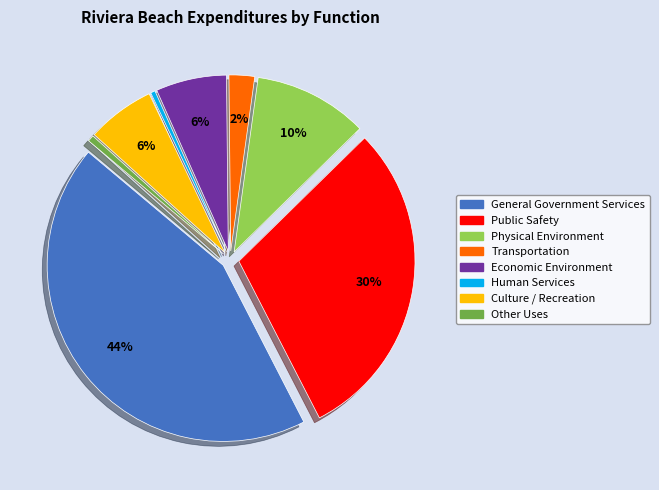

What is the largest slice in the pie chart?

General Government Services